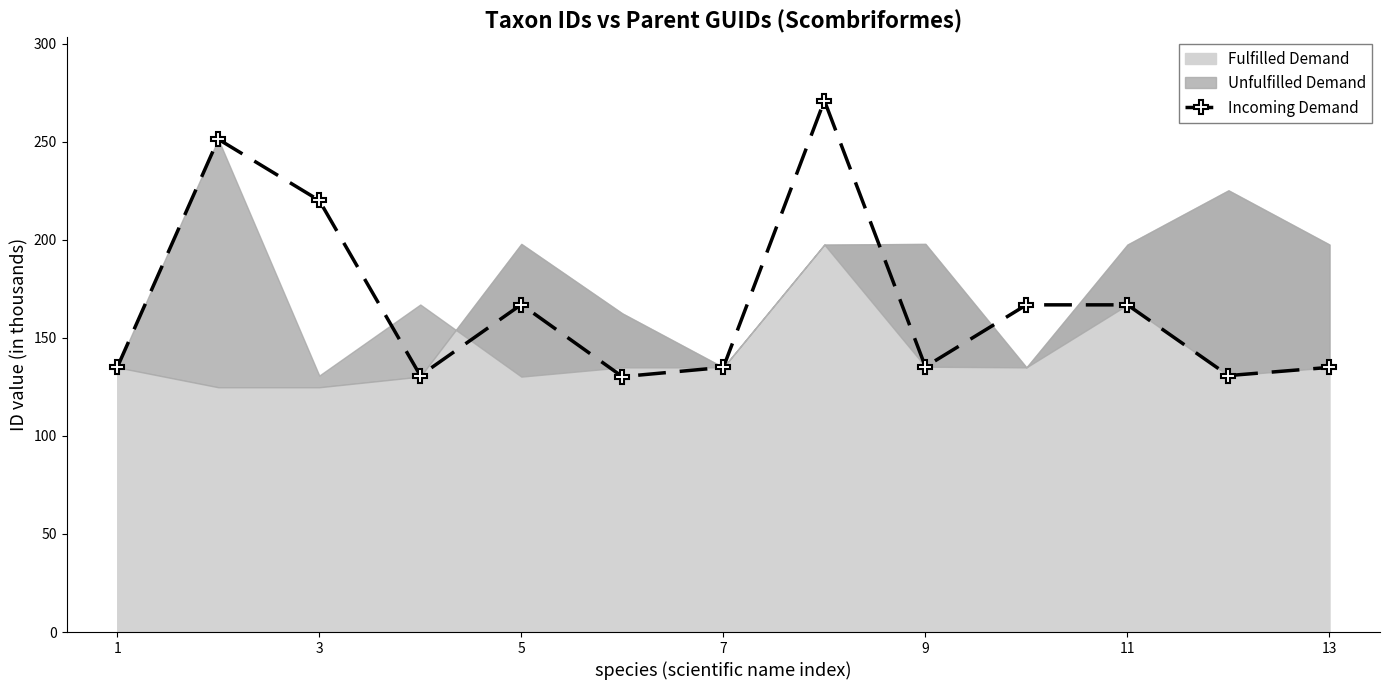

Reading left to right, extract all data points from this chart.

135.0	251.3	220.0	130.8	167.0	130.2	134.9	271.0	135.3	166.8	166.8	130.8	135.0